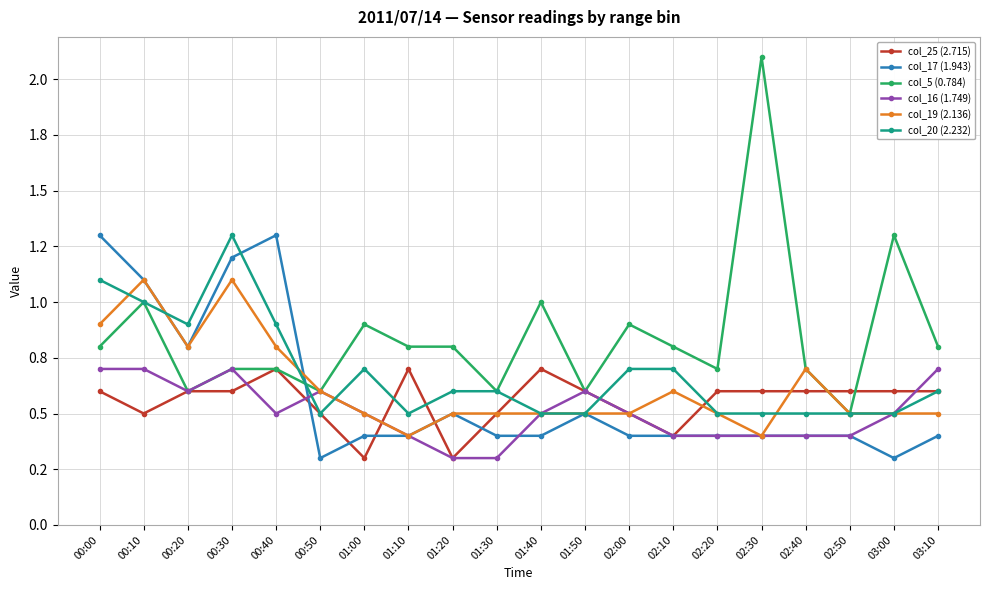

Is it true that col_19 (2.136) equals 0.5 at 03:10?

True